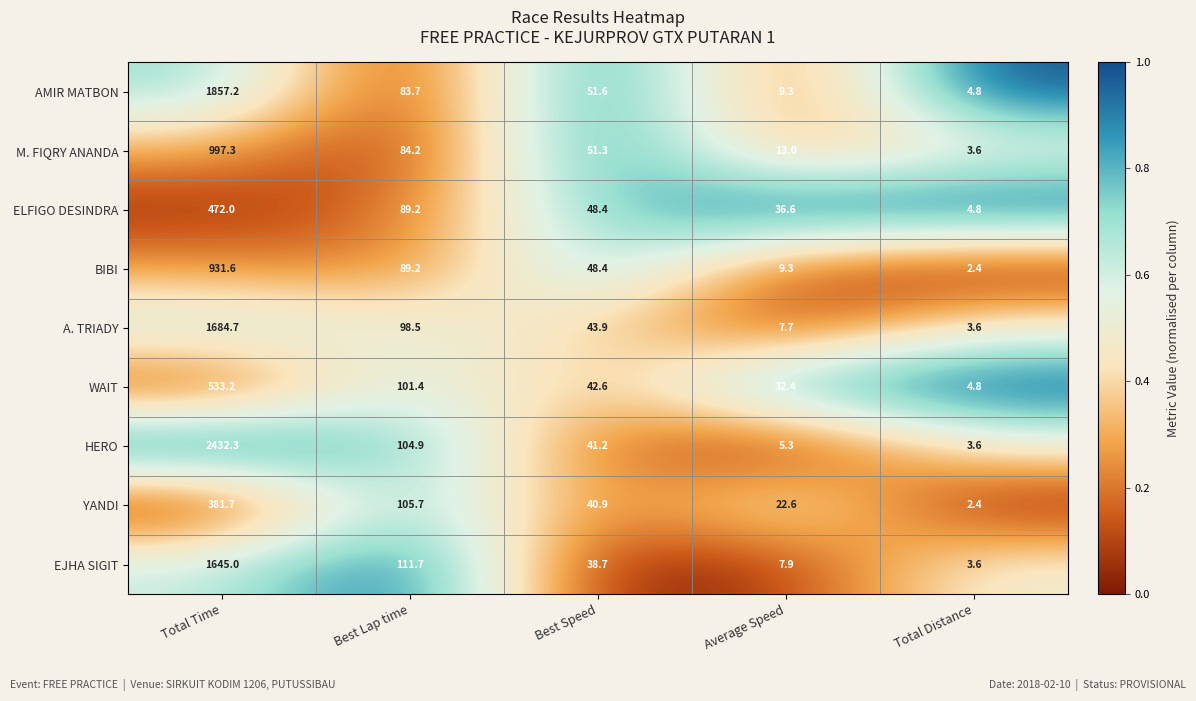

Is it true that ELFIGO DESINDRA equals 472.0 at Total Time?

True